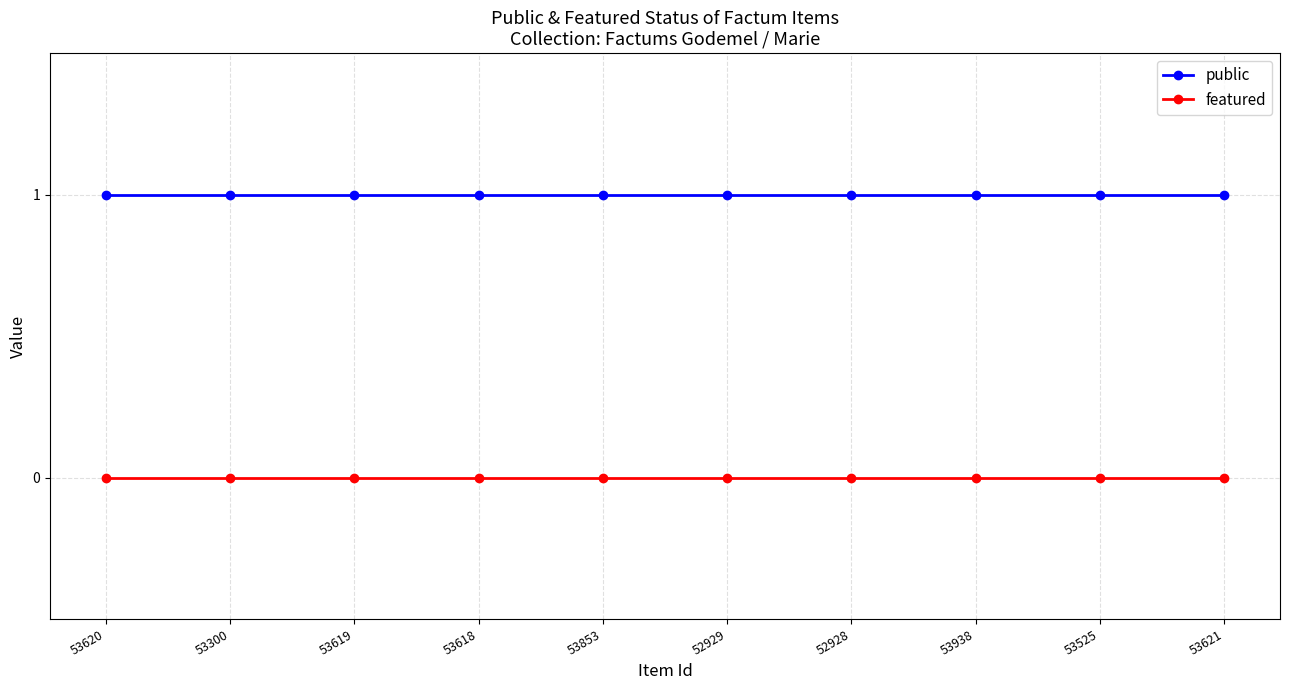

True or false: public and featured cross at least once.

False